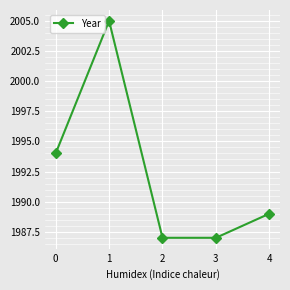

How many series are shown in this chart?

1